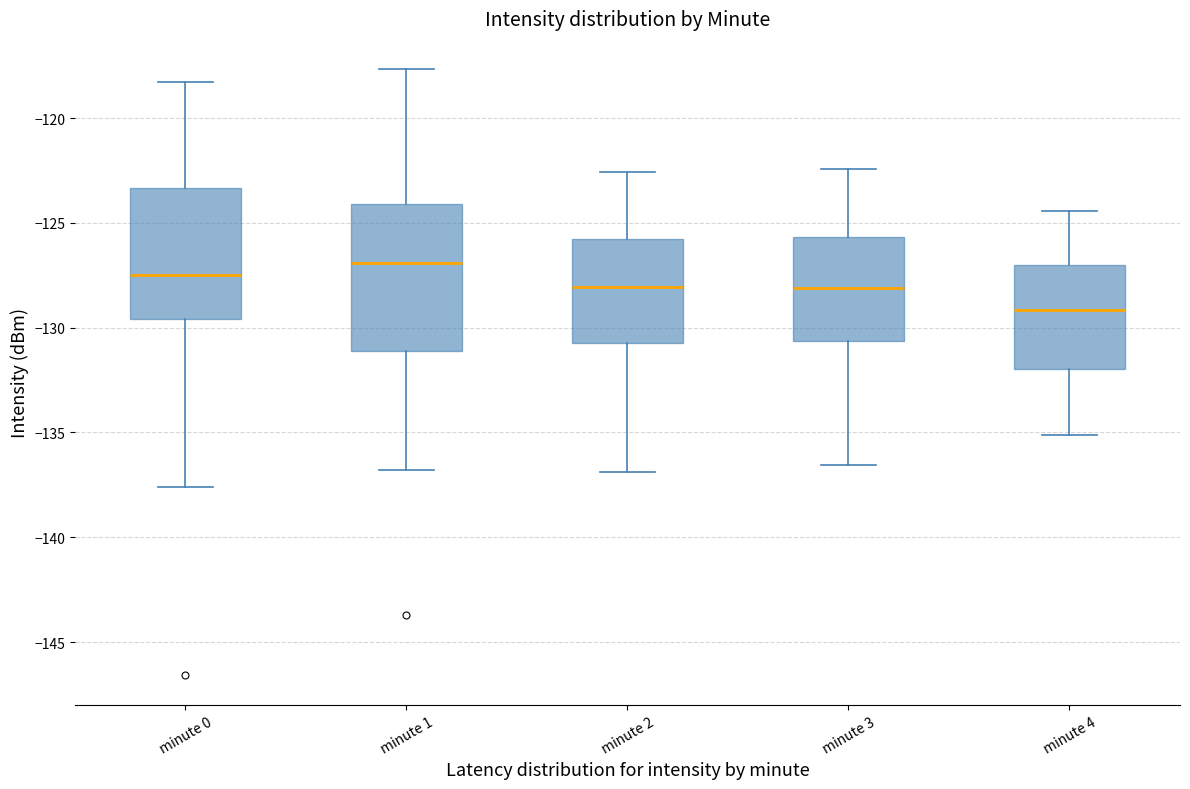

Reading left to right, transcribe this box plot: for each box, give where its median line is, the range the box spans, and where its two whiskers end, as read against the y-axis. The values are not printed on the chart, so give them approximately, as read against the axis.

minute 0: median -127.5, box -129.5 to -123.5, whiskers -137.5 to -118.5
minute 1: median -127.0, box -131.0 to -124.0, whiskers -137.0 to -117.5
minute 2: median -128.0, box -130.5 to -126.0, whiskers -137.0 to -122.5
minute 3: median -128.0, box -130.5 to -125.5, whiskers -136.5 to -122.5
minute 4: median -129.0, box -132.0 to -127.0, whiskers -135.0 to -124.5